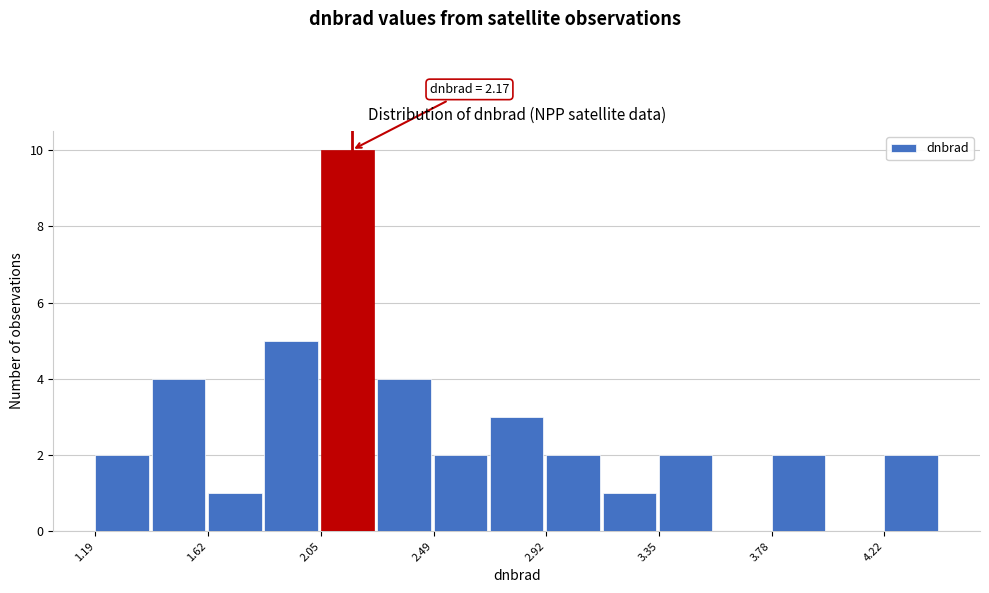

Over which range of the x-axis is the bar tallest?

2.05 to 2.25